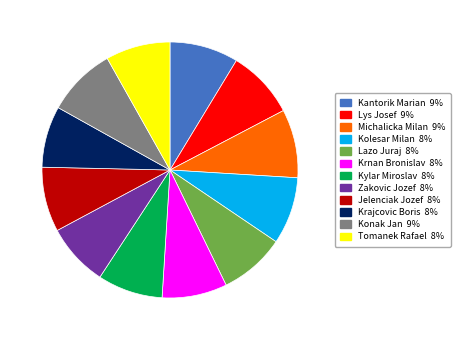

Count the number of slices in the pie.

12